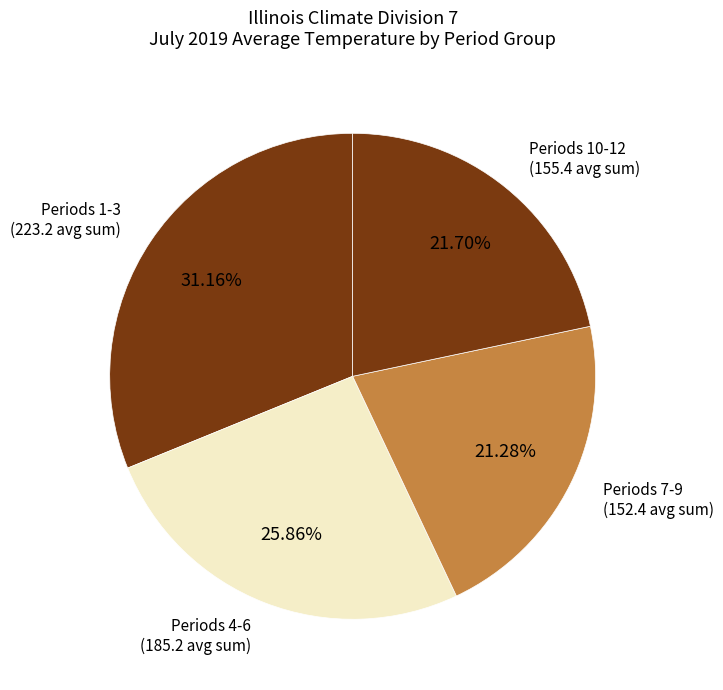

How many segments does this pie chart have?

4